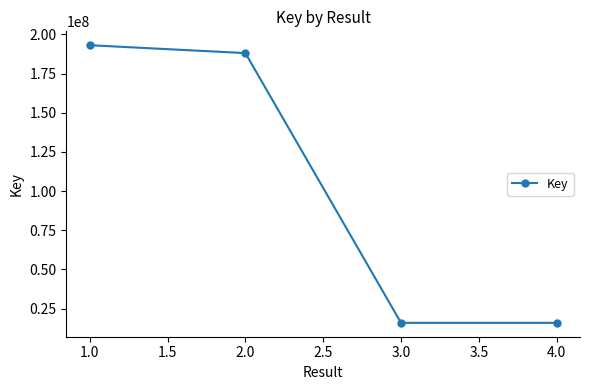

What is the change in value from 2.0 to 3.0?

-172191971